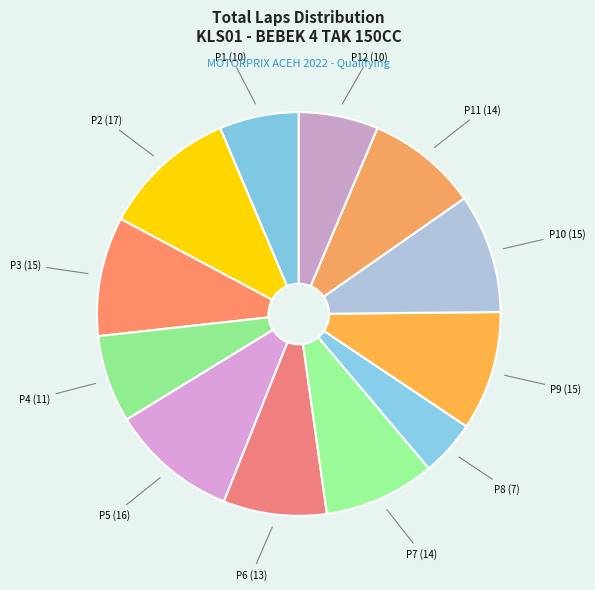

How many segments does this pie chart have?

12